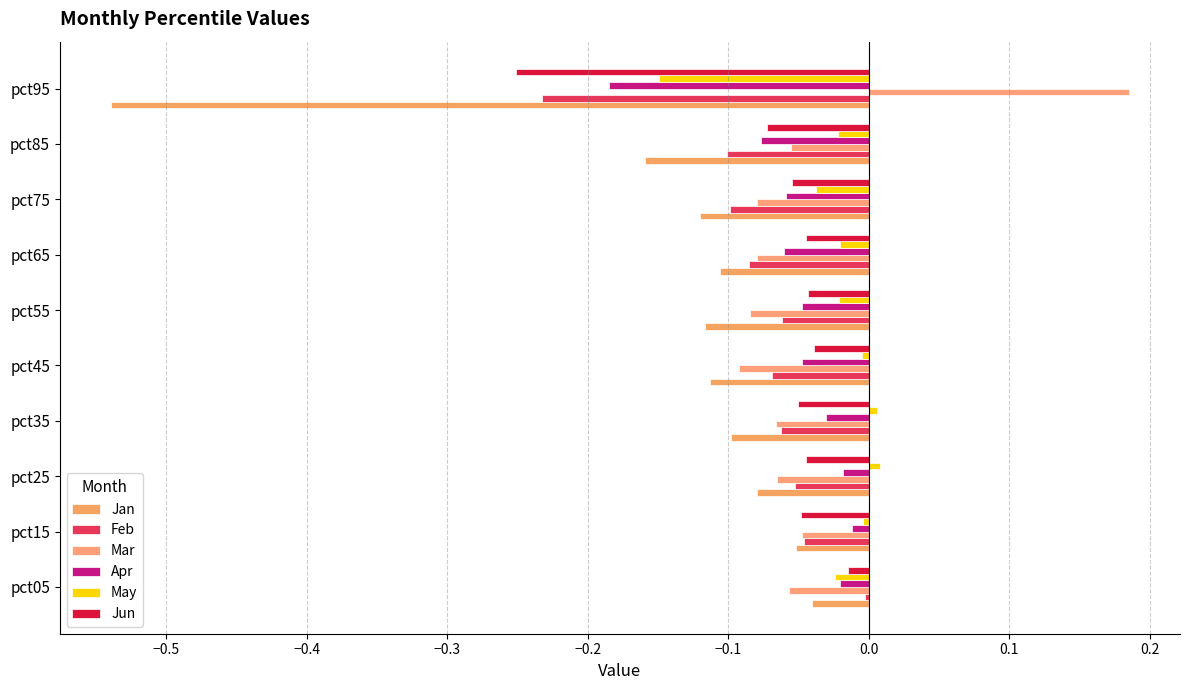

Reading left to right, transcribe all the data shown in this chart.

Jan: -0.0	-0.1	-0.1	-0.1	-0.1	-0.1	-0.1	-0.1	-0.2	-0.5
Feb: -0.0	-0.0	-0.1	-0.1	-0.1	-0.1	-0.1	-0.1	-0.1	-0.2
Mar: -0.1	-0.0	-0.1	-0.1	-0.1	-0.1	-0.1	-0.1	-0.1	0.2
Apr: -0.0	-0.0	-0.0	-0.0	-0.0	-0.0	-0.1	-0.1	-0.1	-0.2
May: -0.0	-0.0	0.0	0.0	-0.0	-0.0	-0.0	-0.0	-0.0	-0.1
Jun: -0.0	-0.0	-0.0	-0.1	-0.0	-0.0	-0.0	-0.1	-0.1	-0.3